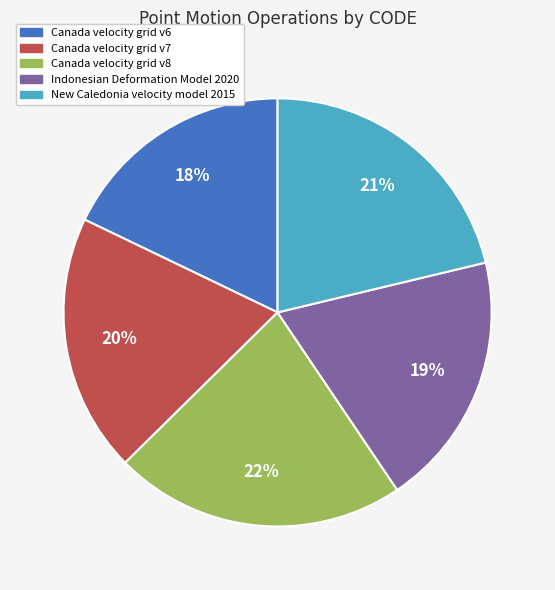

Is there a majority slice in this chart?

No